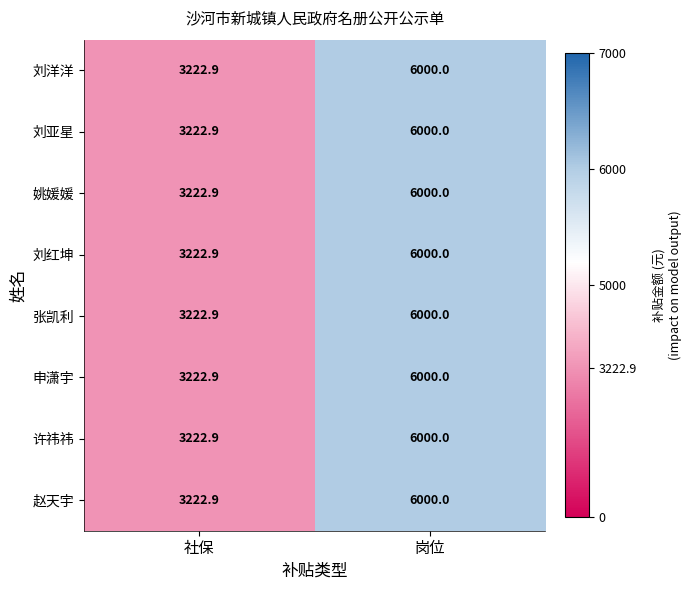

How many categories are shown in the chart?

2